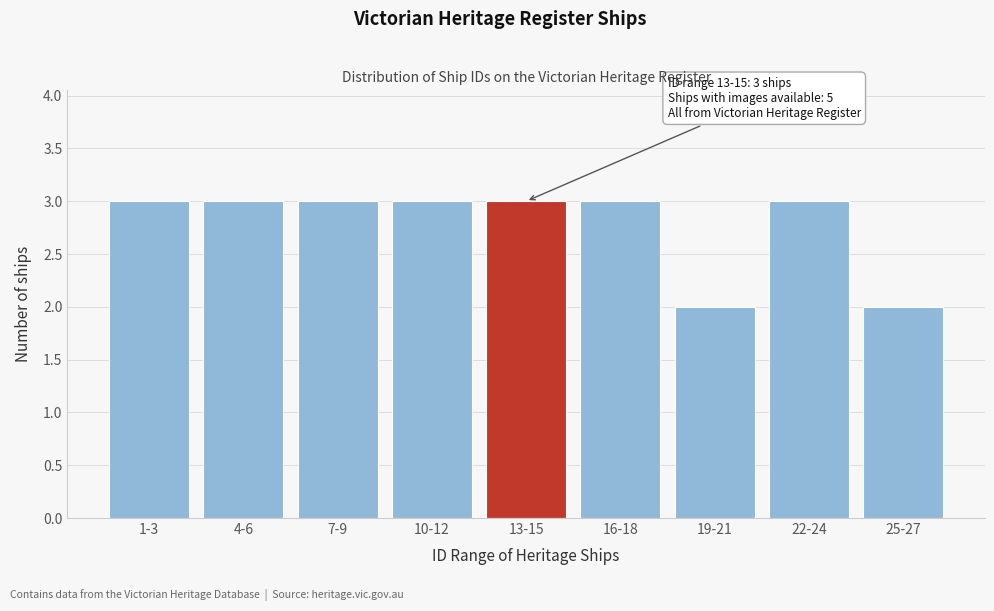

Reading left to right, list all the values displayed in this chart.

1-3=3	4-6=3	7-9=3	10-12=3	13-15=3	16-18=3	19-21=2	22-24=3	25-27=2